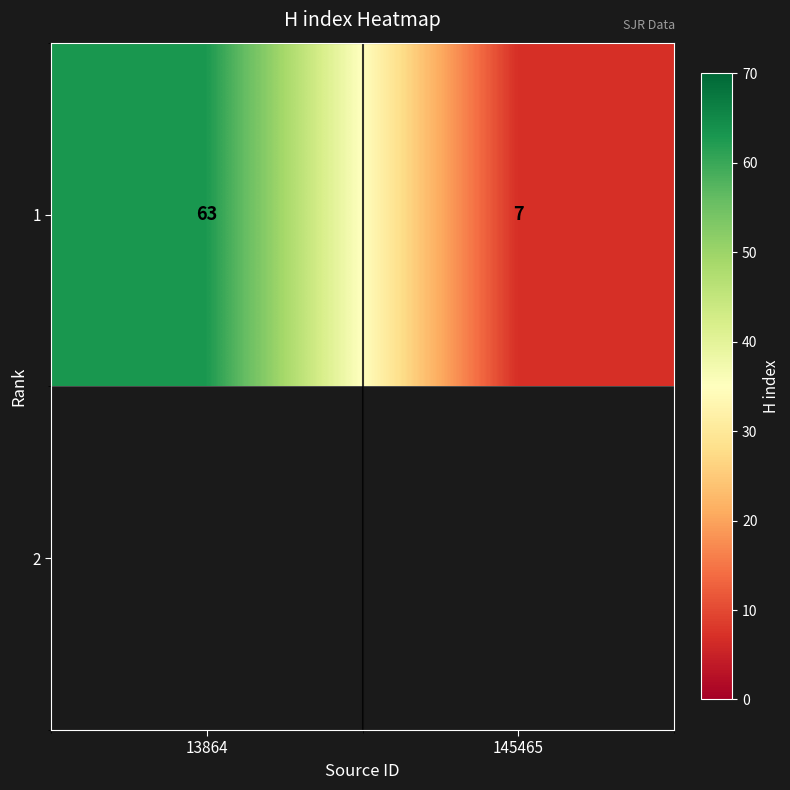

The chart shows a value of 7 at 145465. True or false?

True